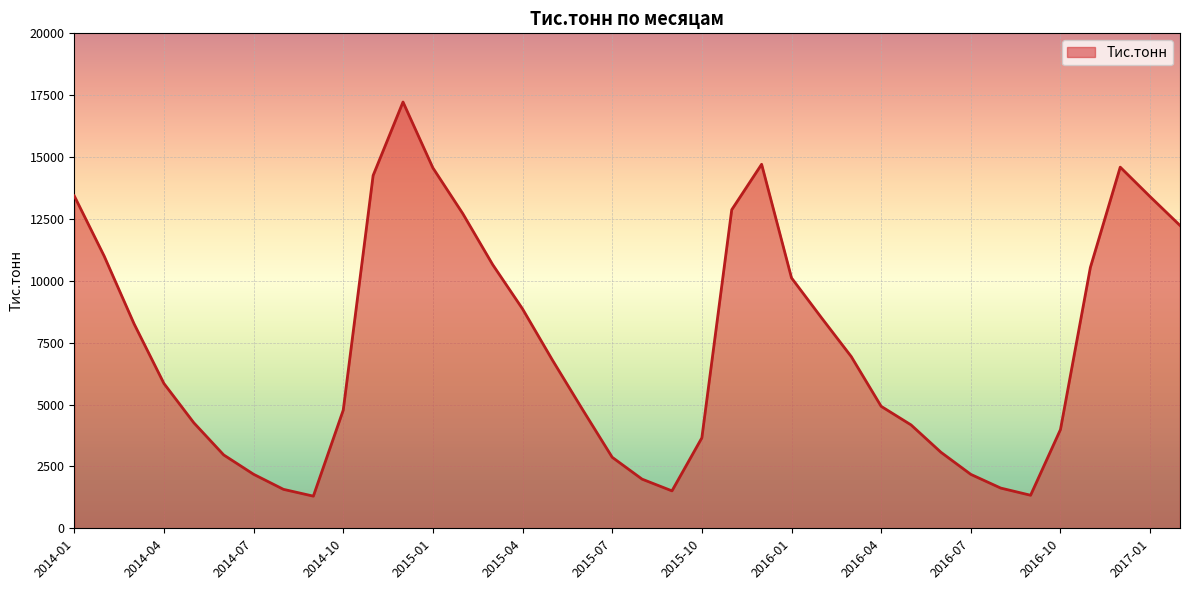

What is the smallest value displayed?

1299.0